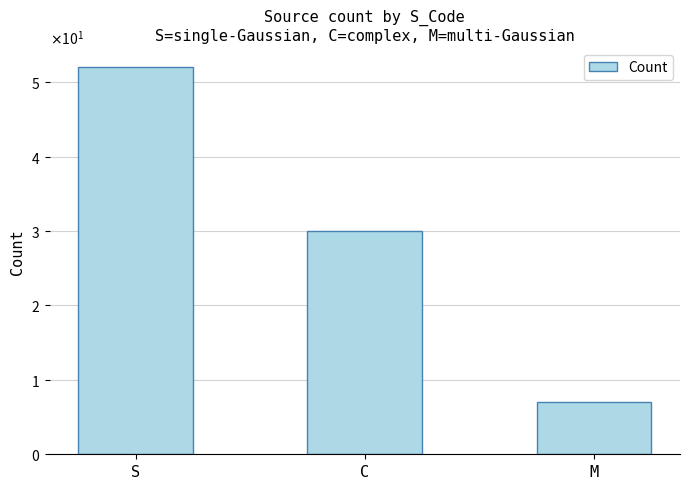

The value at C is 17. True or false?

False